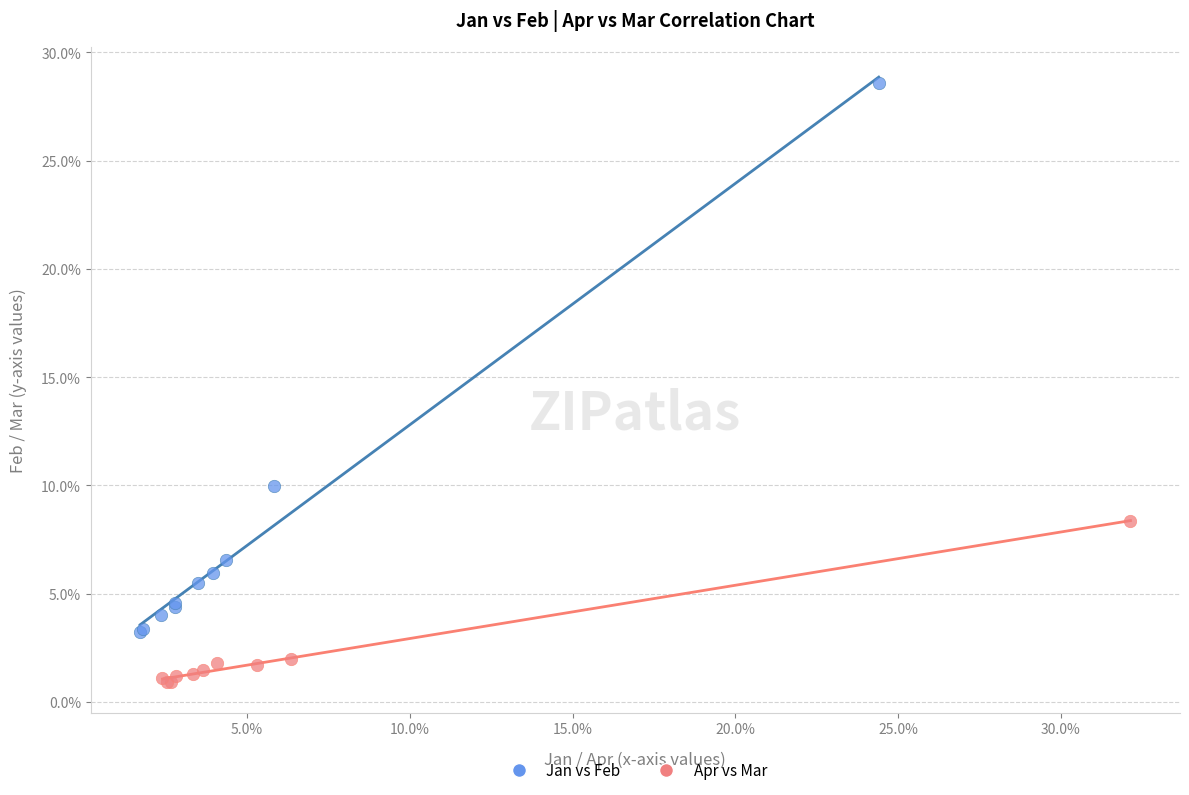

What are all the series names shown in the legend?

Jan vs Feb, Apr vs Mar